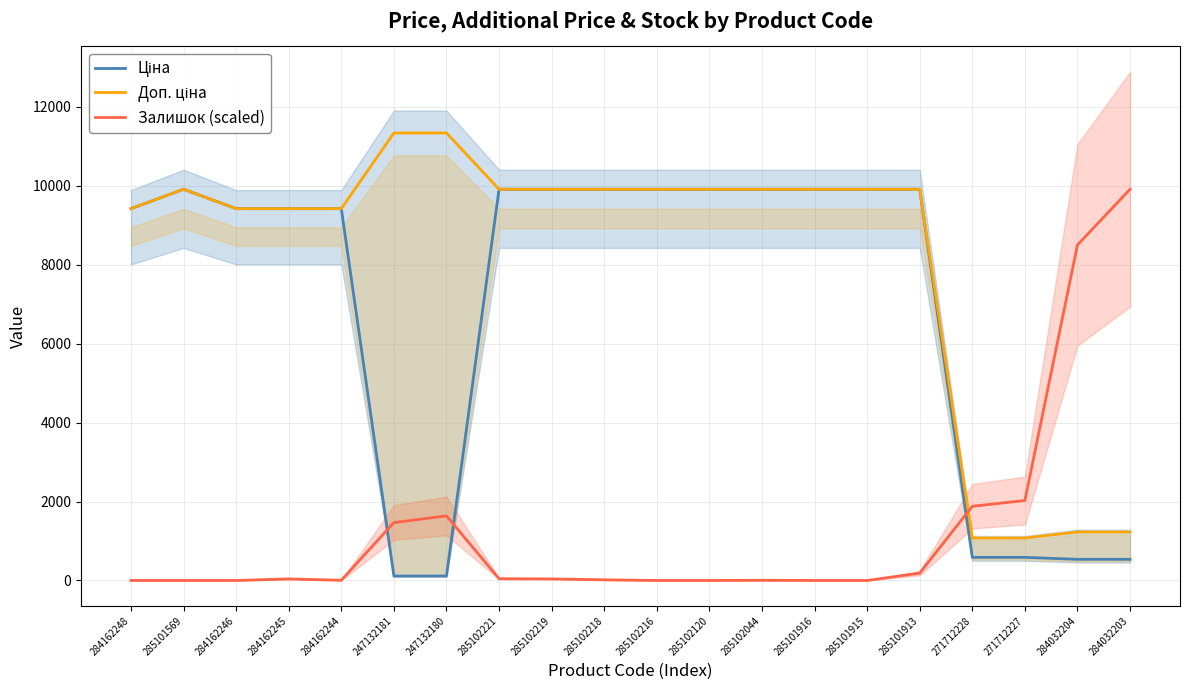

What are all the series names shown in the legend?

Ціна, Доп. ціна, Залишок (scaled)